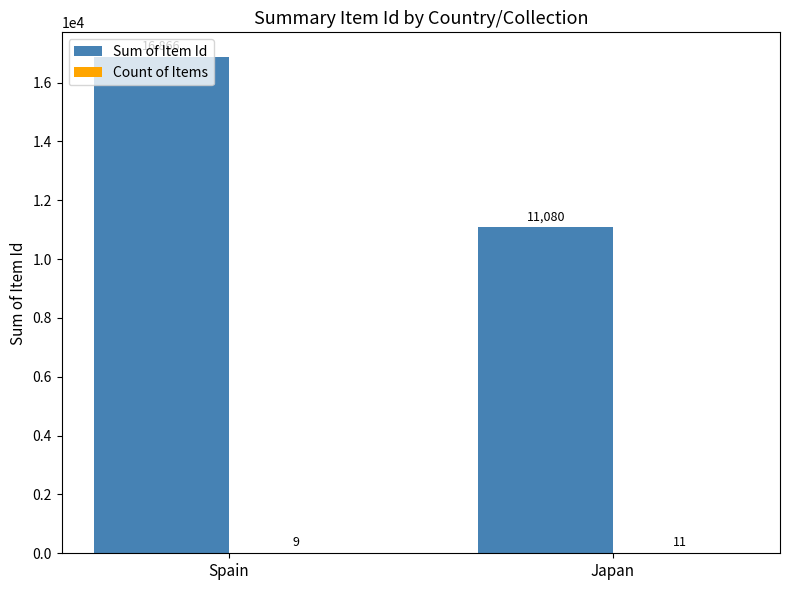

The value of Sum of Item Id at Spain is 29497. True or false?

False